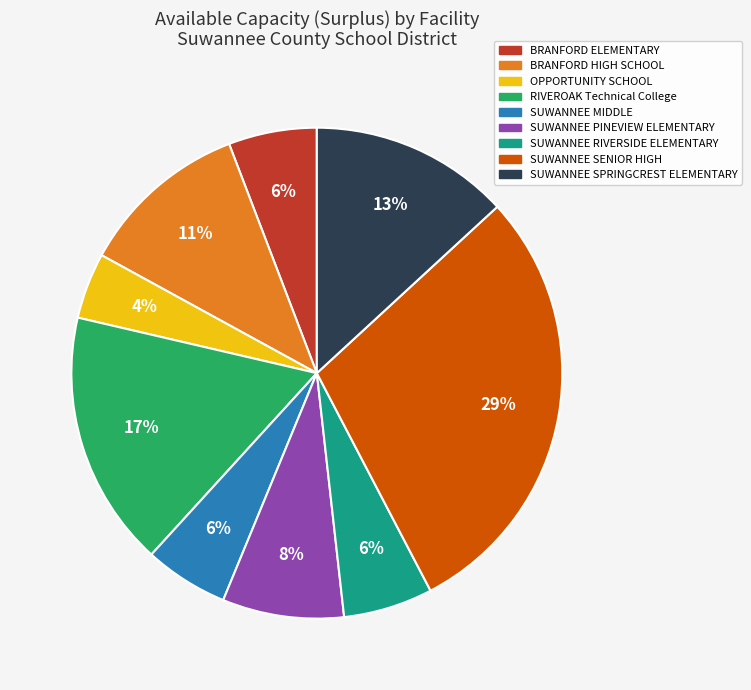

What percentage is the RIVEROAK Technical College slice, to the nearest percent?

17%